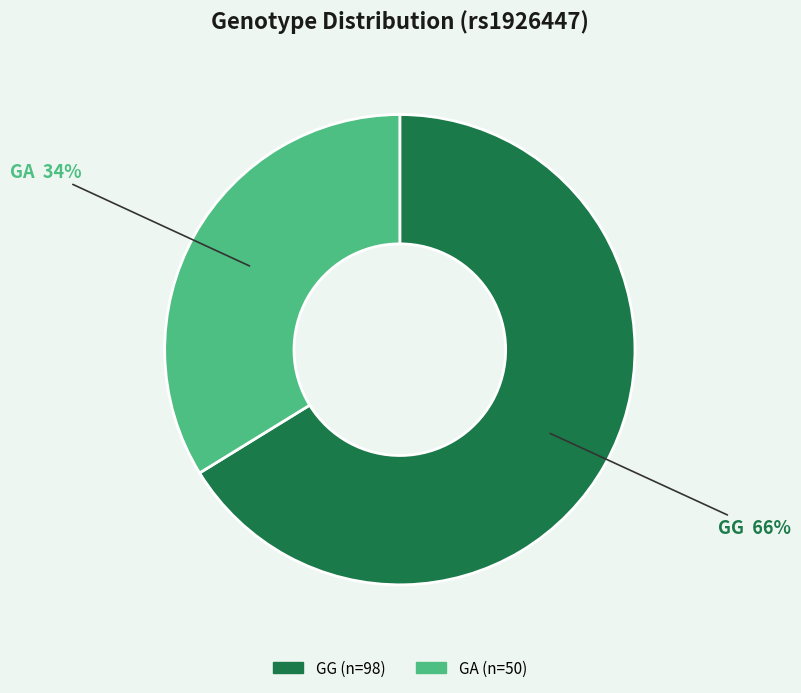

To the nearest percent, what is the difference between the largest and smallest slice percentages?

32%